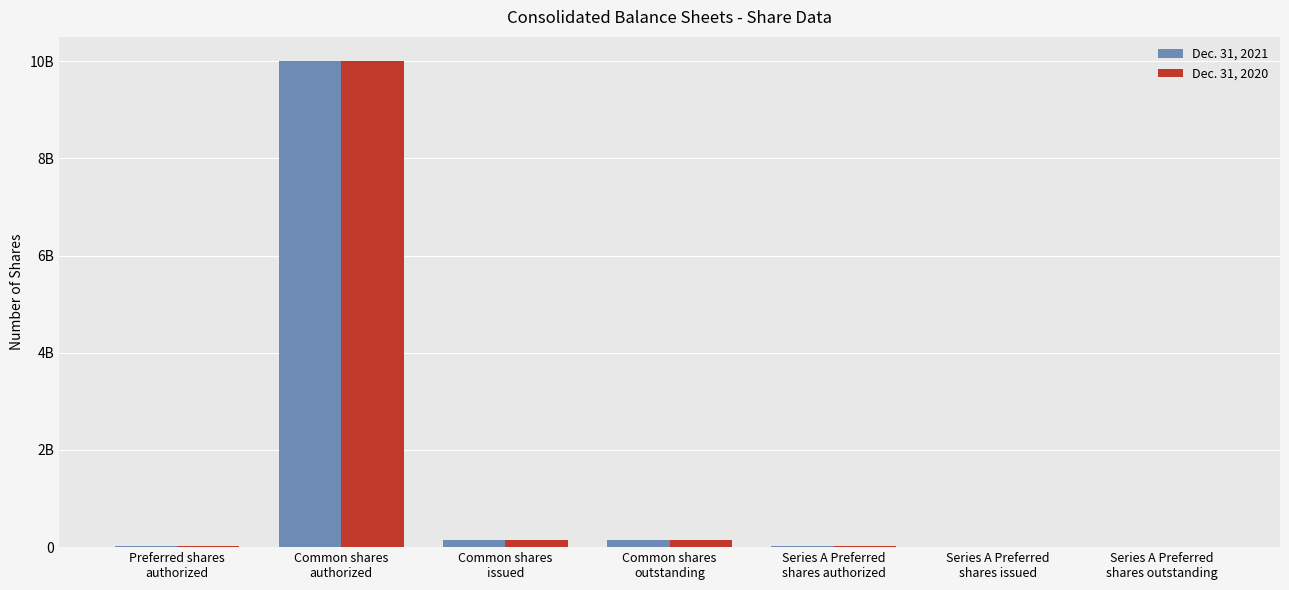

Which has a higher value, Common shares
issued or Preferred shares
authorized?

Common shares
issued